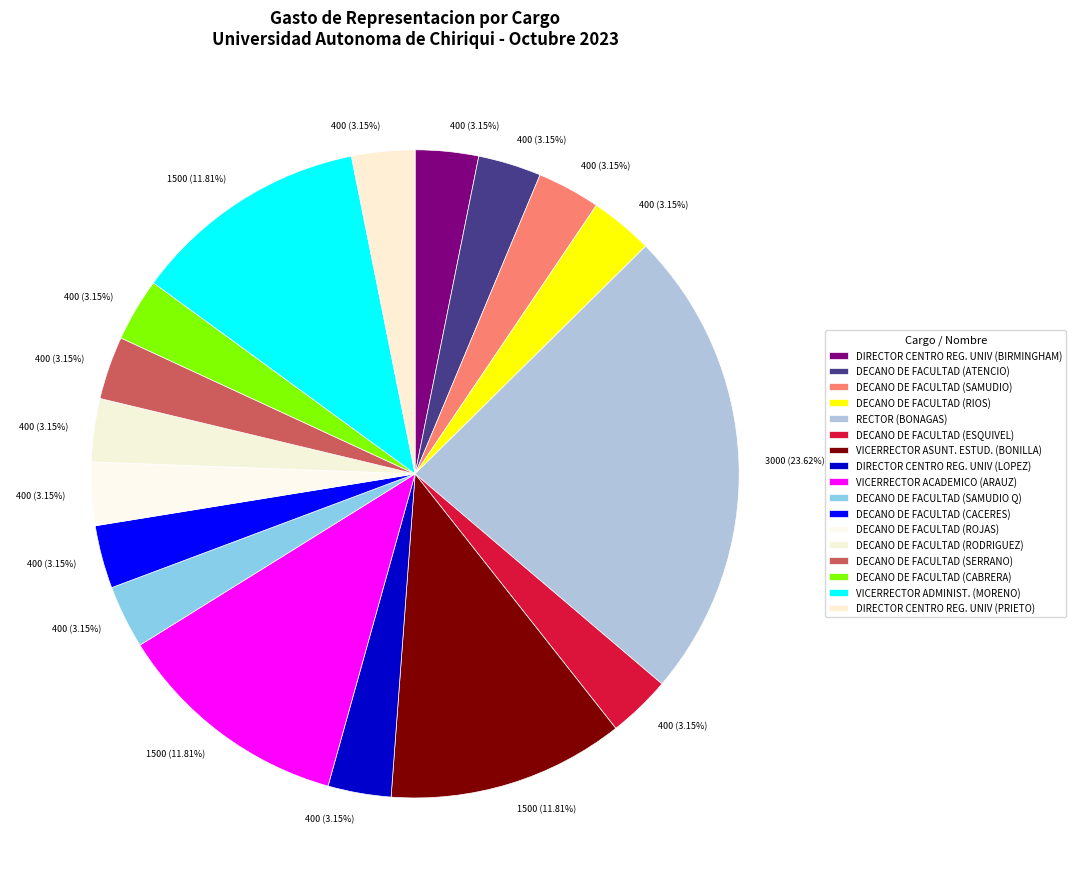

To the nearest percent, what is the difference between the DIRECTOR CENTRO REG. UNIV (PRIETO) and VICERRECTOR ASUNT. ESTUD. (BONILLA) slice percentages?

9%